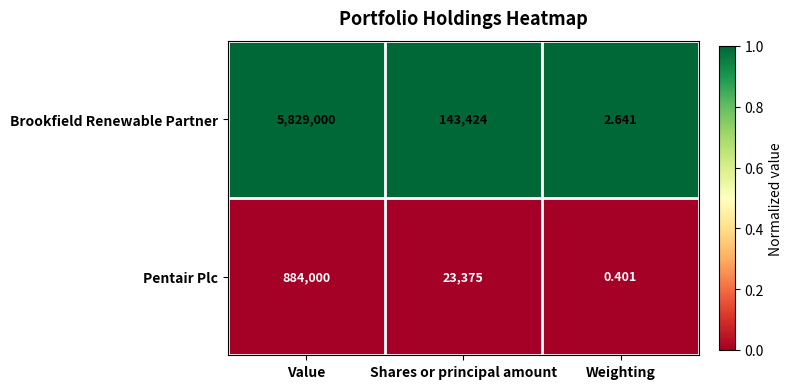

Which category has the lowest value in the Brookfield Renewable Partner series?

Weighting